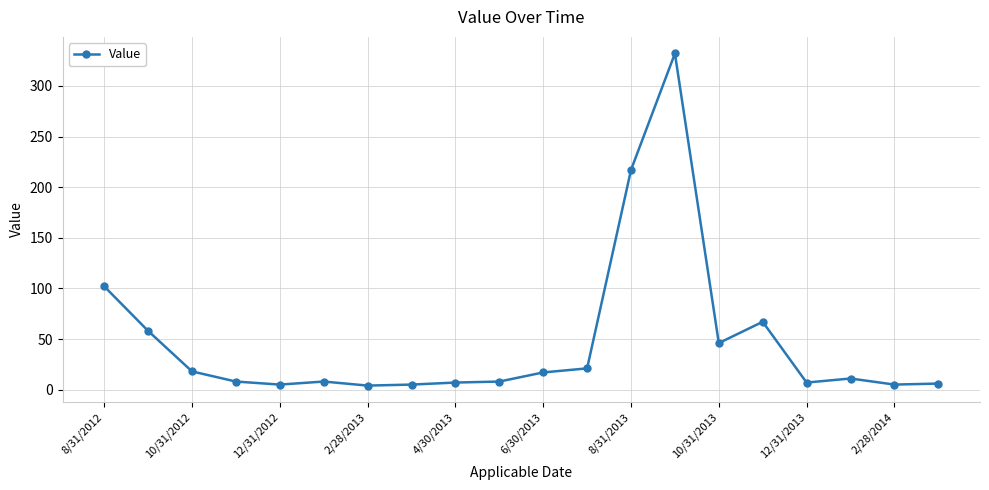

True or false: the data has more than 2 interior local peaks.

True